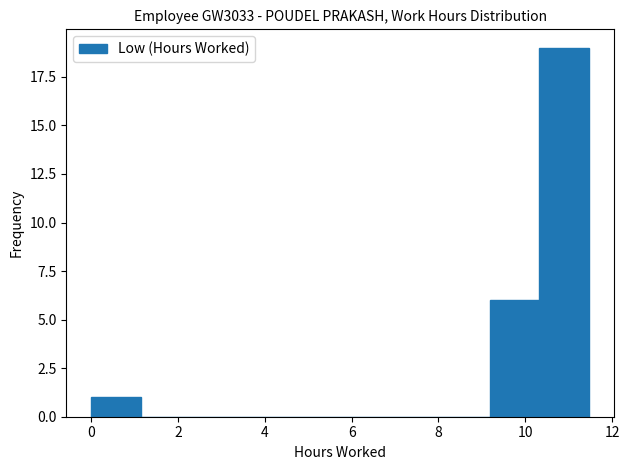

Over which range of the x-axis is the bar tallest?

10.4 to 11.4